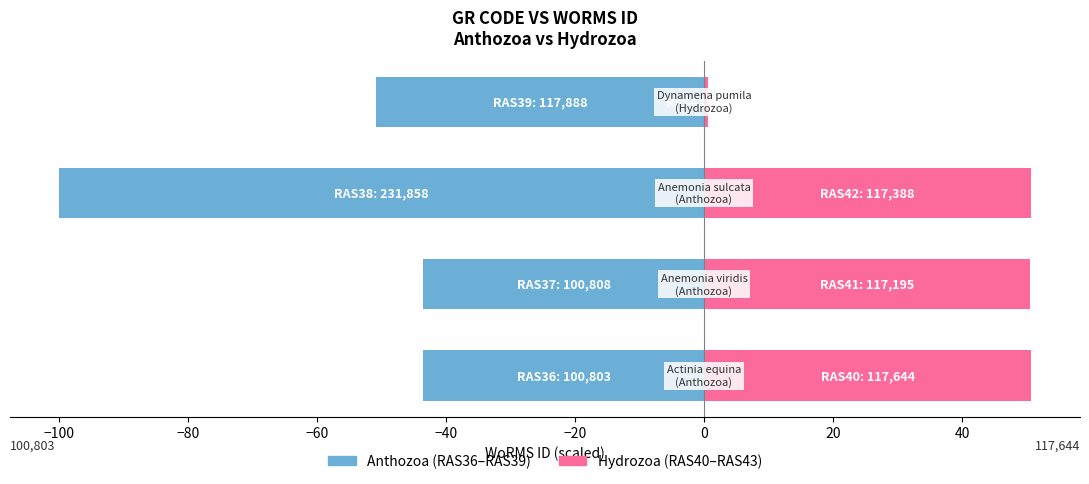

What is the average value of the Hydrozoa series?

38.2